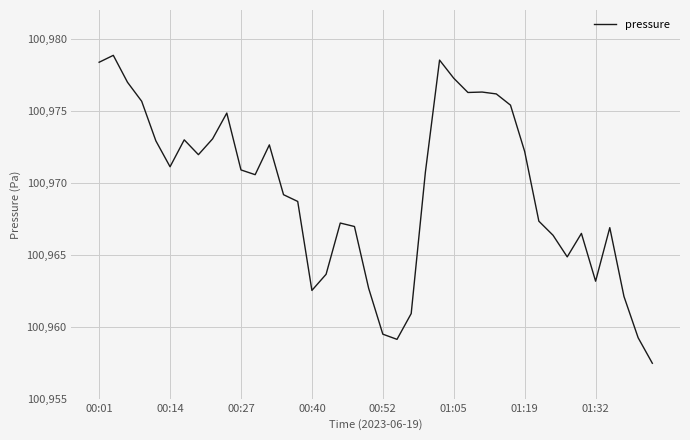

What is the greatest value displayed?

100978.9